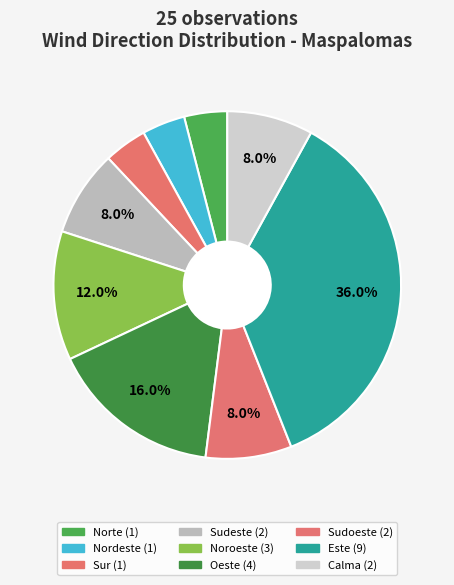

How many slices are in this pie chart?

9